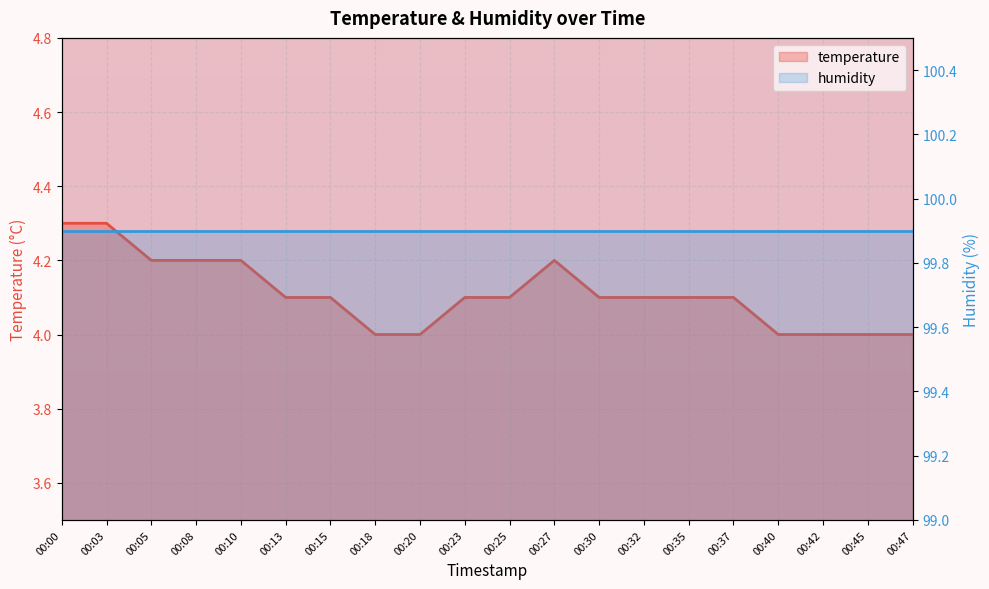

What is the difference between the maximum and minimum values?

0.3